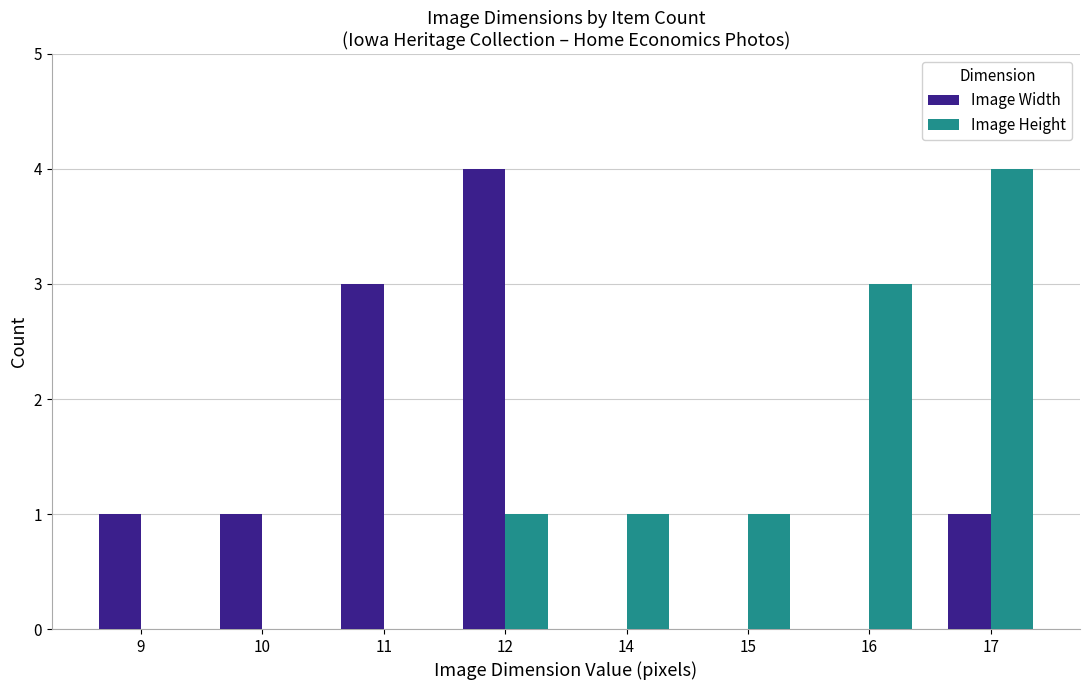

What is the approximate value of Image Height at 14?

1